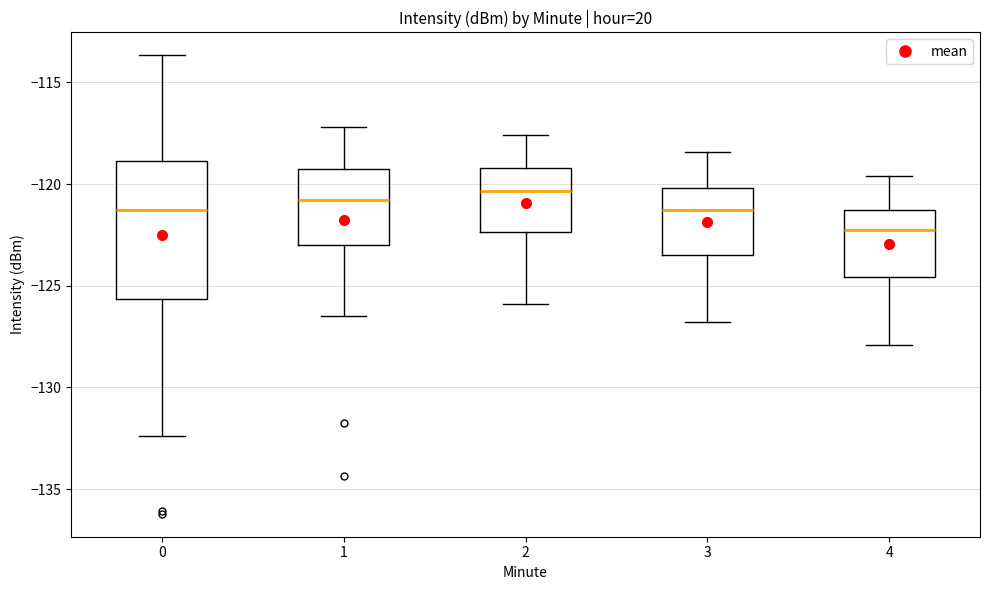

Reading left to right, transcribe this box plot: for each box, give where its median line is, the range the box spans, and where its two whiskers end, as read against the y-axis. The values are not printed on the chart, so give them approximately, as read against the axis.

0: median -121.5, box -125.5 to -119.0, whiskers -132.5 to -113.5
1: median -121.0, box -123.0 to -119.0, whiskers -126.5 to -117.0
2: median -120.5, box -122.5 to -119.0, whiskers -126.0 to -117.5
3: median -121.0, box -123.5 to -120.0, whiskers -127.0 to -118.5
4: median -122.0, box -124.5 to -121.5, whiskers -128.0 to -119.5